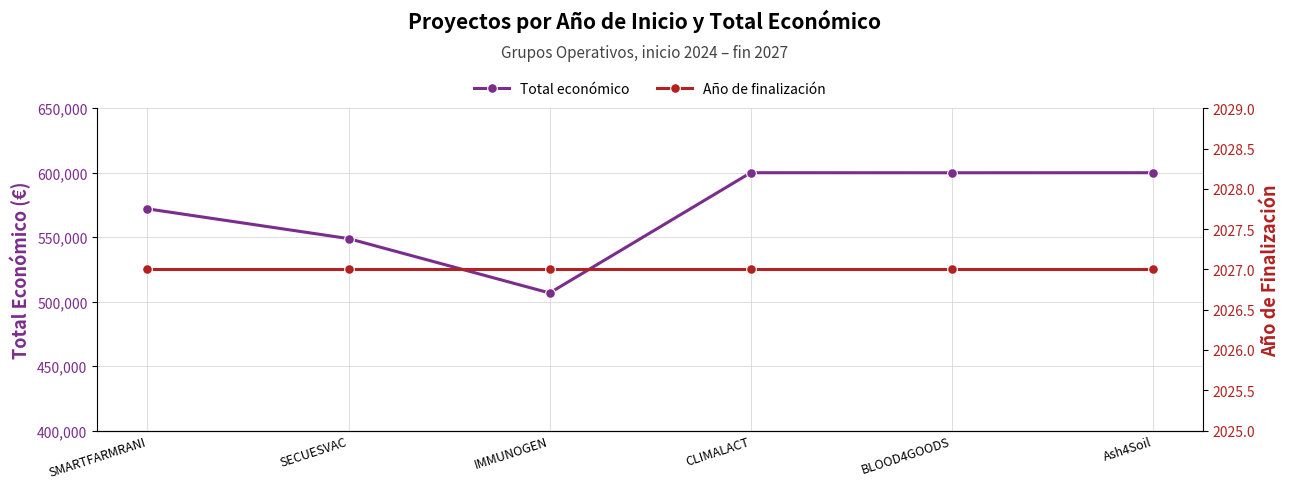

The value of Total económico at CLIMALACT is 1058918. True or false?

False